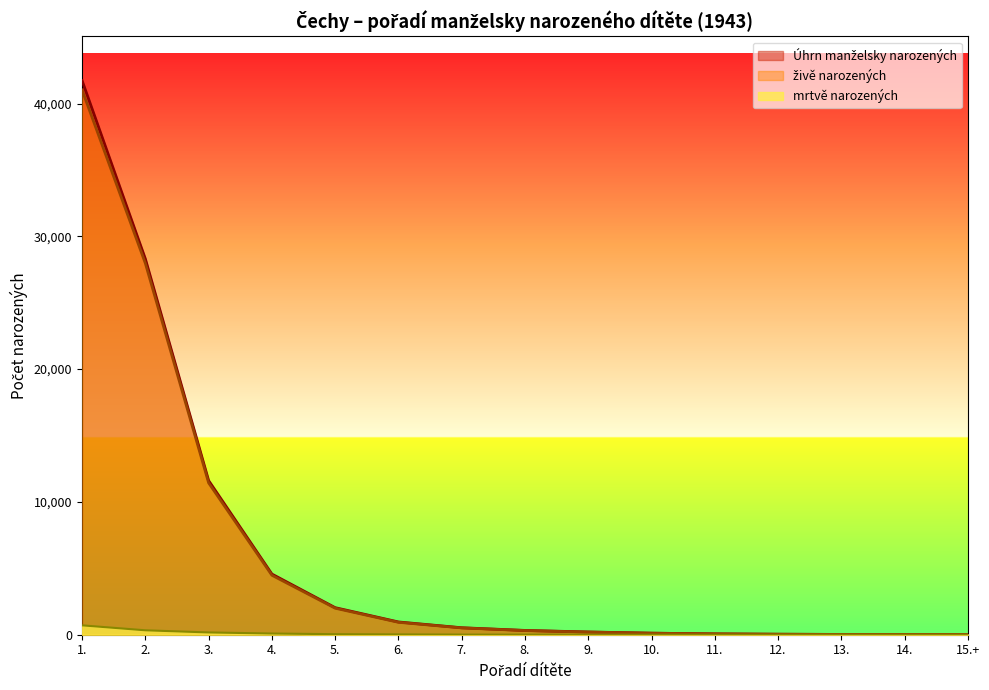

Where is živě narozených nearest to the value 20514?

2.